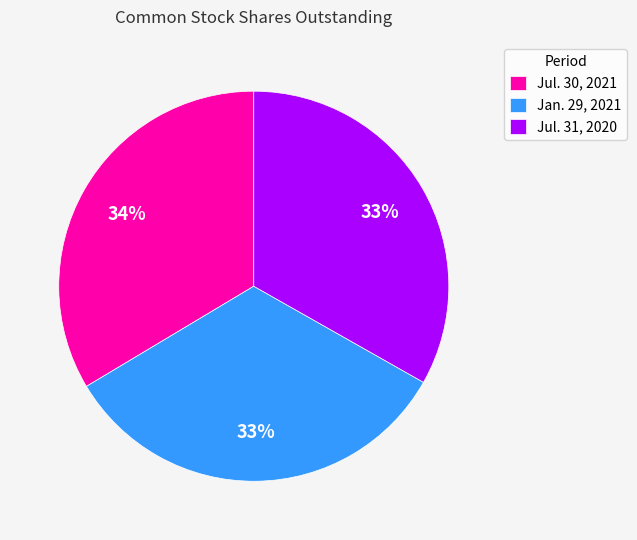

Count the number of slices in the pie.

3